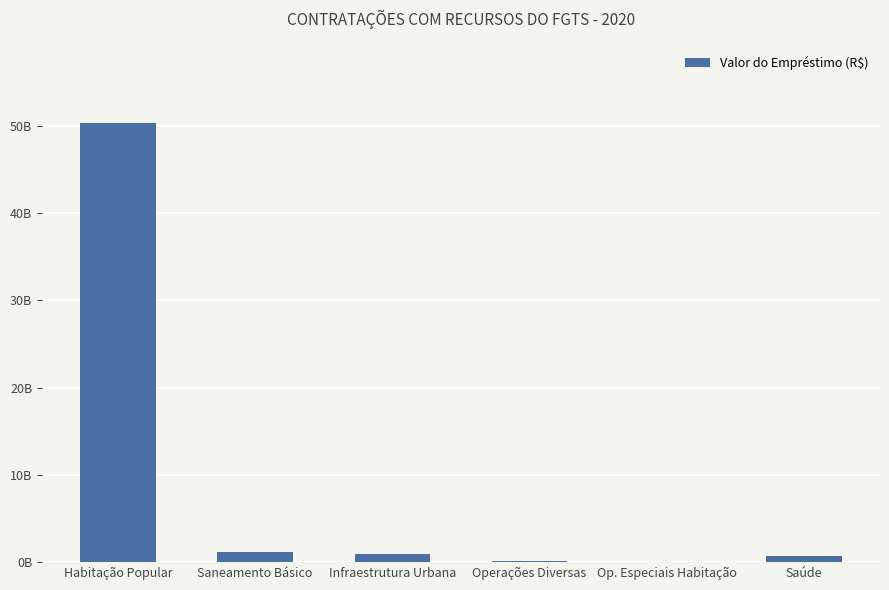

At which category does the chart reach its peak across all series?

Habitação Popular